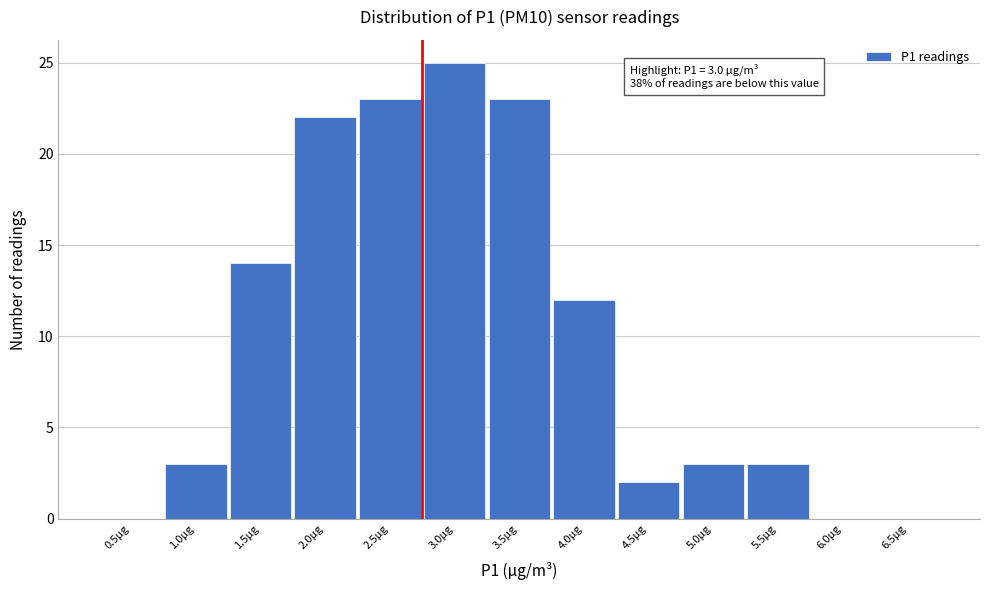

Reading left to right, transcribe all the data shown in this chart.

0.5µg=0	1.0µg=3	1.5µg=14	2.0µg=22	2.5µg=23	3.0µg=25	3.5µg=23	4.0µg=12	4.5µg=2	5.0µg=3	5.5µg=3	6.0µg=0	6.5µg=0